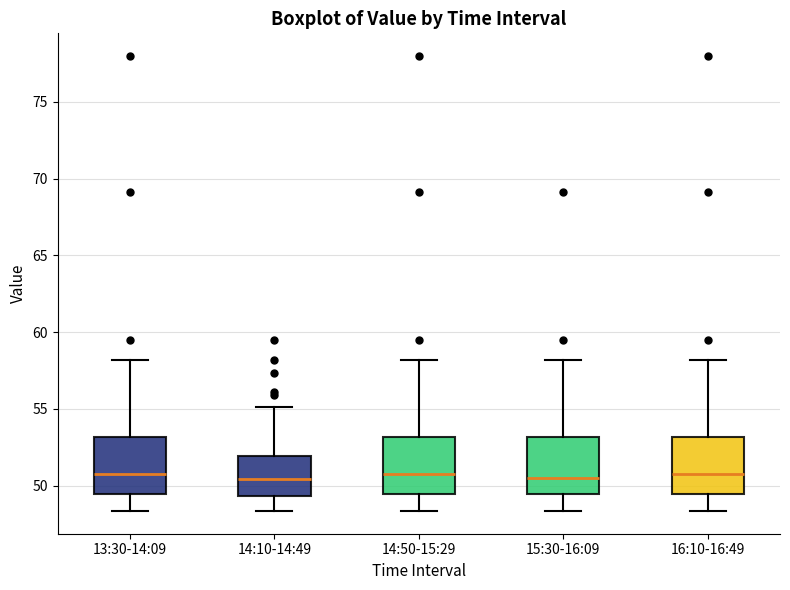

Reading left to right, read every box against the y-axis: the position of its median line, the range the box covers, and the ends of its whiskers. The values are not printed on the chart, so give them approximately, as read against the axis.

13:30-14:09: median 51.0, box 49.5 to 53.0, whiskers 48.5 to 58.0
14:10-14:49: median 50.5, box 49.5 to 52.0, whiskers 48.5 to 55.0
14:50-15:29: median 51.0, box 49.5 to 53.0, whiskers 48.5 to 58.0
15:30-16:09: median 50.5, box 49.5 to 53.0, whiskers 48.5 to 58.0
16:10-16:49: median 51.0, box 49.5 to 53.0, whiskers 48.5 to 58.0